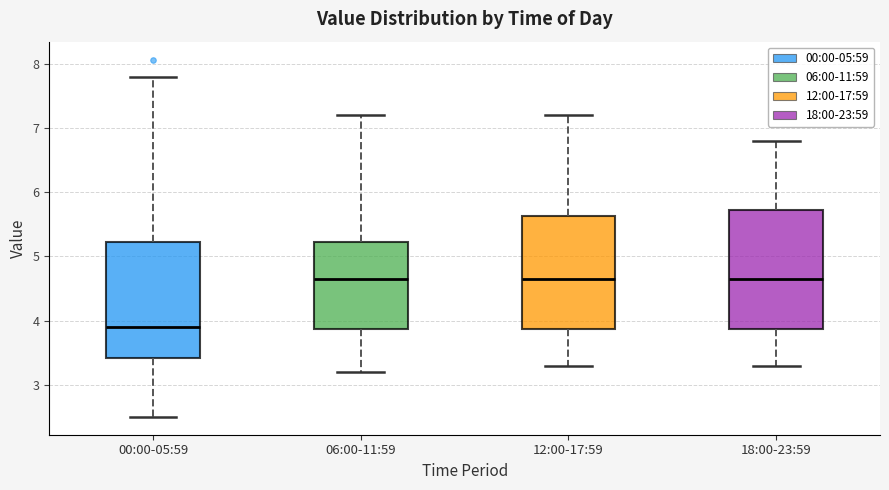

Reading left to right, transcribe this box plot: for each box, give where its median line is, the range the box spans, and where its two whiskers end, as read against the y-axis. The values are not printed on the chart, so give them approximately, as read against the axis.

00:00-05:59: median 3.9, box 3.4 to 5.2, whiskers 2.5 to 7.8
06:00-11:59: median 4.7, box 3.9 to 5.2, whiskers 3.2 to 7.2
12:00-17:59: median 4.7, box 3.9 to 5.6, whiskers 3.3 to 7.2
18:00-23:59: median 4.7, box 3.9 to 5.7, whiskers 3.3 to 6.8